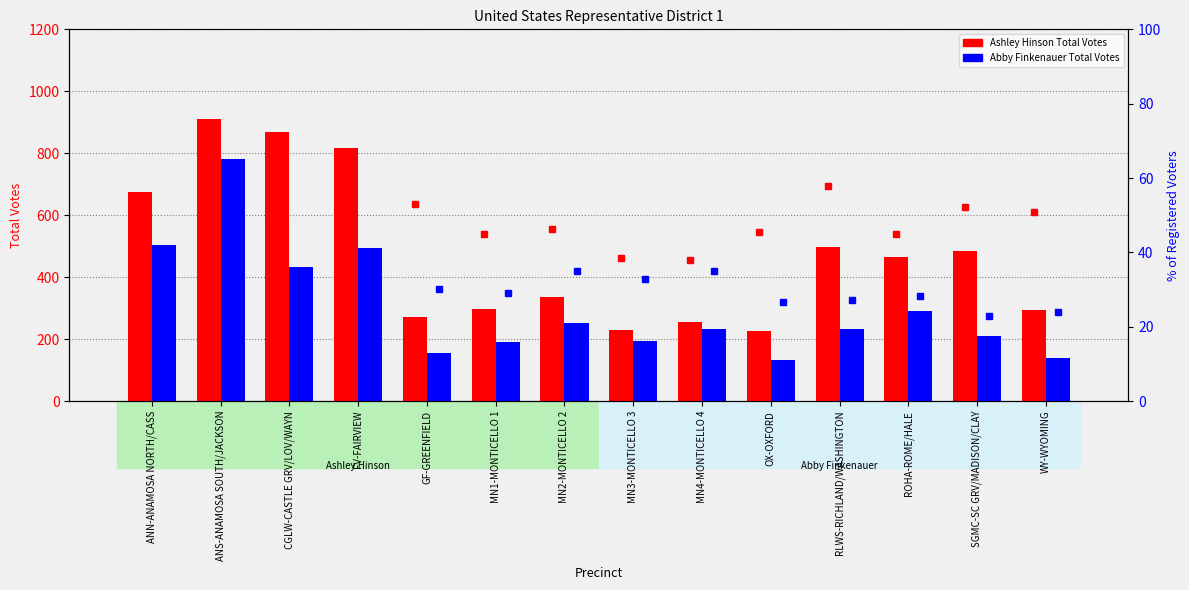

What is the sum of all Finkenauer % of Registered values?

414.9